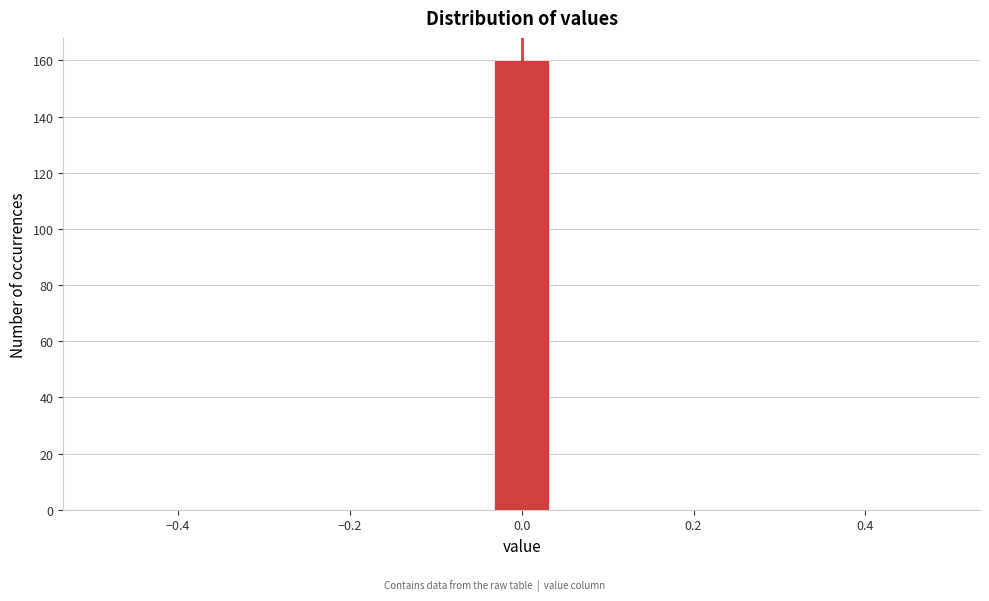

Around what value on the x-axis is the tallest bar? Give the approximate position of its centre, as read against the axis.

0.00